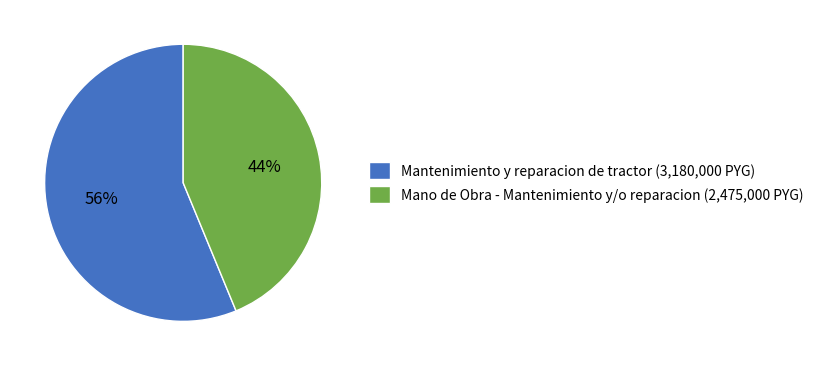

Is there a majority slice in this chart?

Yes